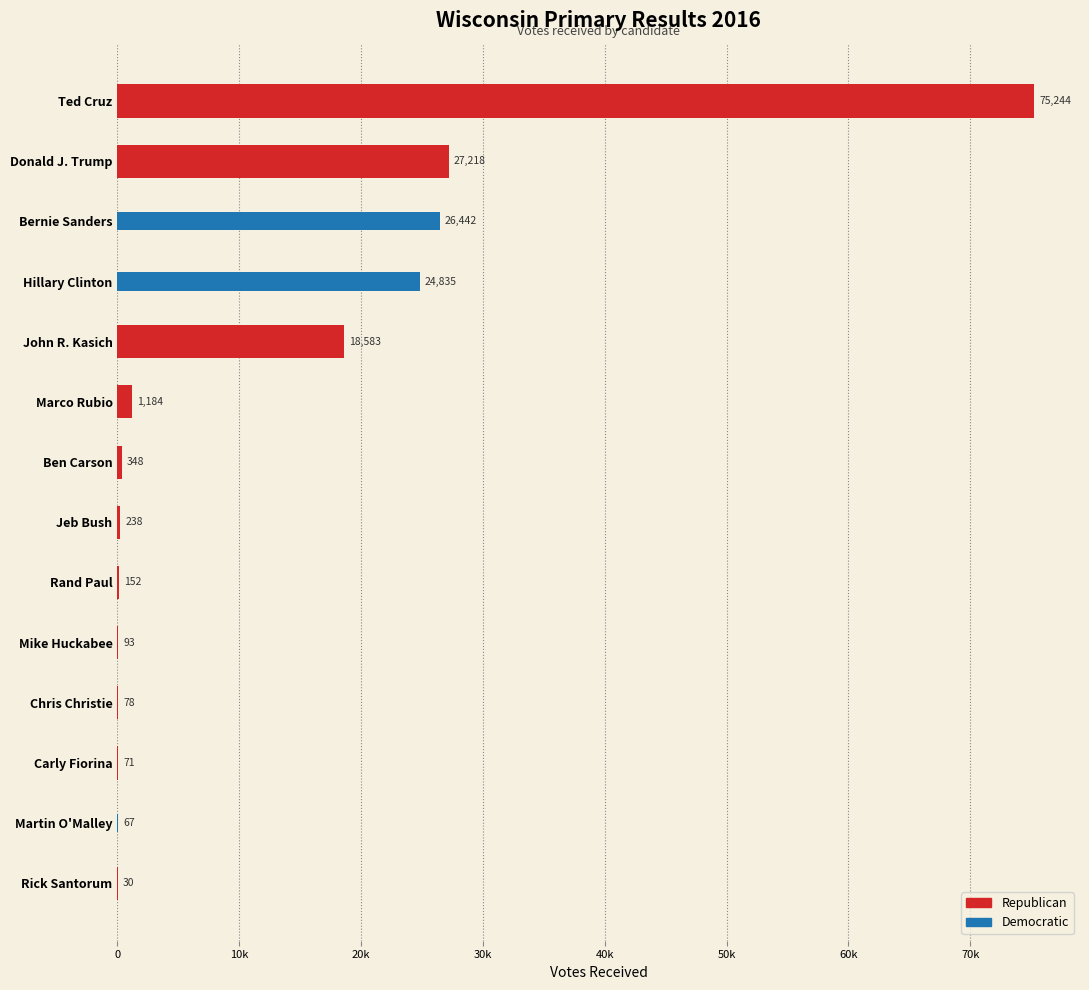

How many series are shown in this chart?

2